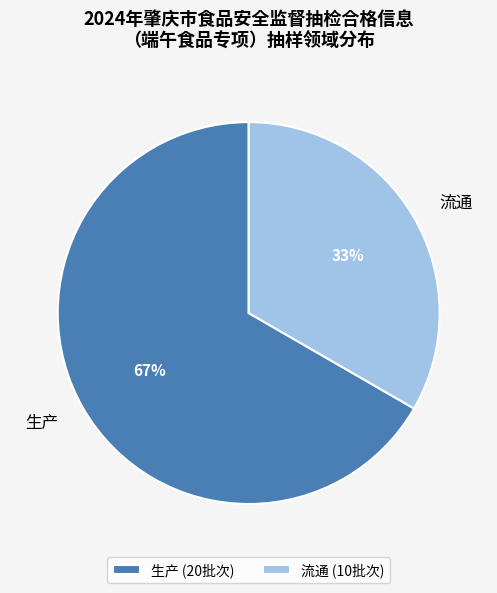

Approximately how many times larger is the value at 流通 compared to 生产?

0.5